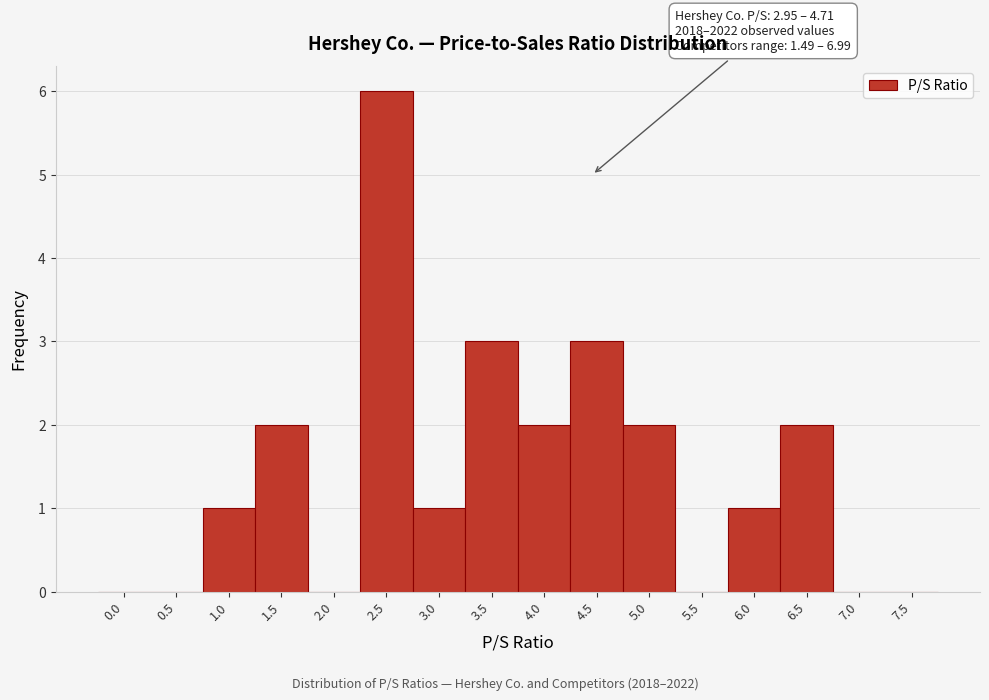

Reading left to right, transcribe all the data shown in this chart.

0.0=0	0.5=0	1.0=1	1.5=2	2.0=0	2.5=6	3.0=1	3.5=3	4.0=2	4.5=3	5.0=2	5.5=0	6.0=1	6.5=2	7.0=0	7.5=0